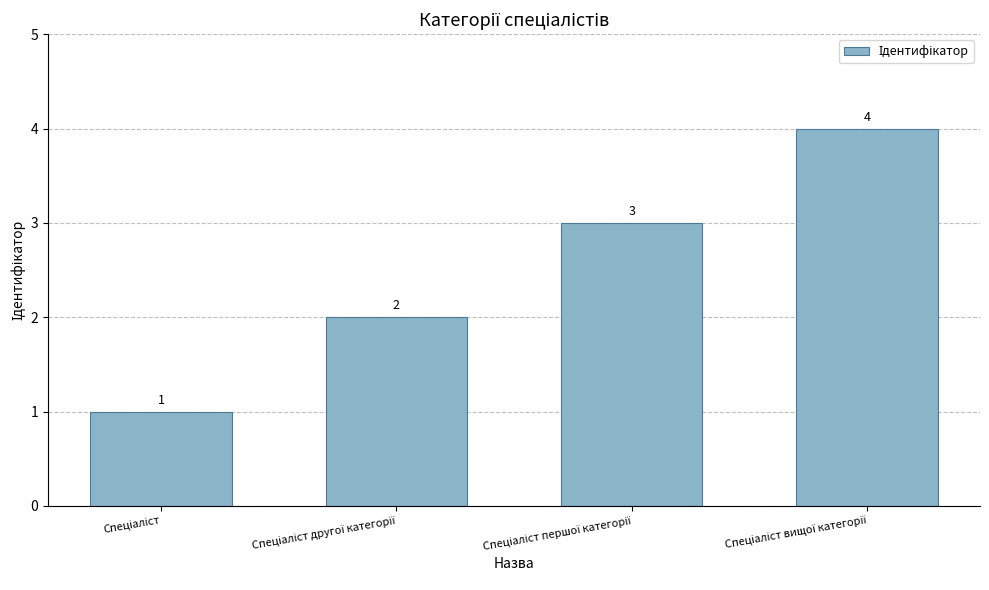

What is the value of the 3rd bar from the left?

3